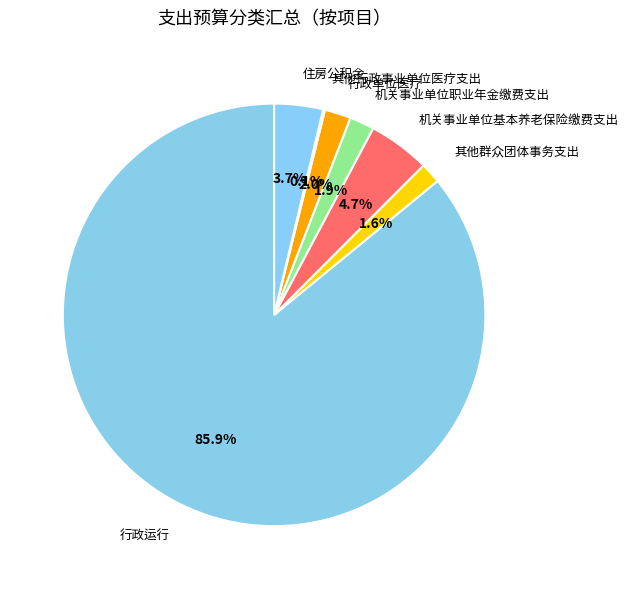

Which category has the biggest portion of the pie?

行政运行